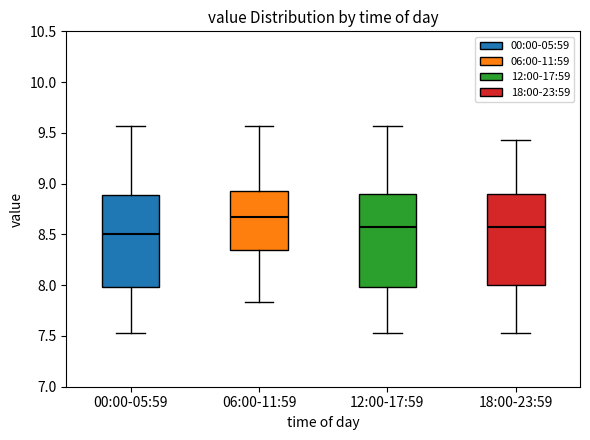

Reading left to right, read every box against the y-axis: the position of its median line, the range the box covers, and the ends of its whiskers. The values are not printed on the chart, so give them approximately, as read against the axis.

00:00-05:59: median 8.50, box 8.00 to 8.90, whiskers 7.55 to 9.55
06:00-11:59: median 8.65, box 8.35 to 8.95, whiskers 7.85 to 9.55
12:00-17:59: median 8.55, box 8.00 to 8.90, whiskers 7.55 to 9.55
18:00-23:59: median 8.55, box 8.00 to 8.90, whiskers 7.55 to 9.45